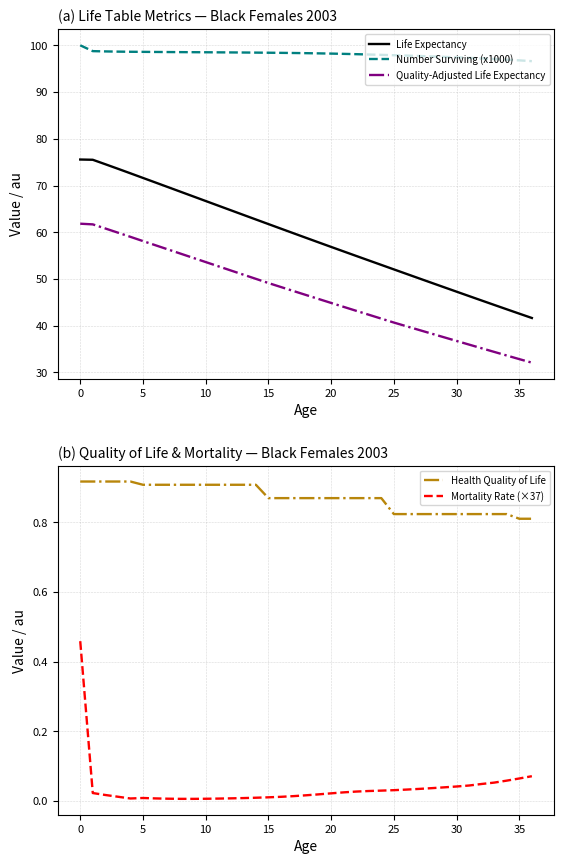

Which category has the lowest value in the Number Surviving (x1000) series?

36